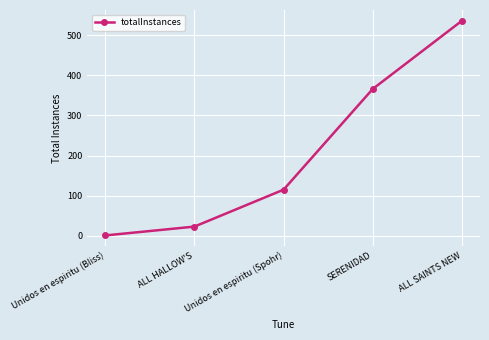

What is the value of the 1st point from the left?

1